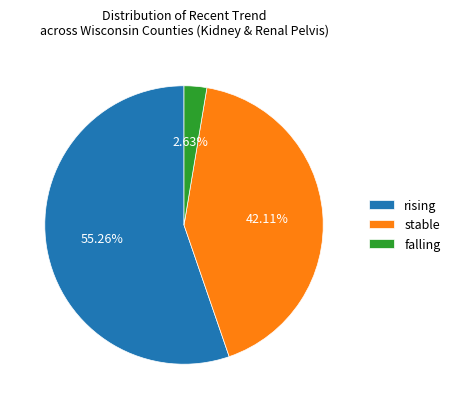

Combined, what portion of the pie is falling and stable?

44.7%